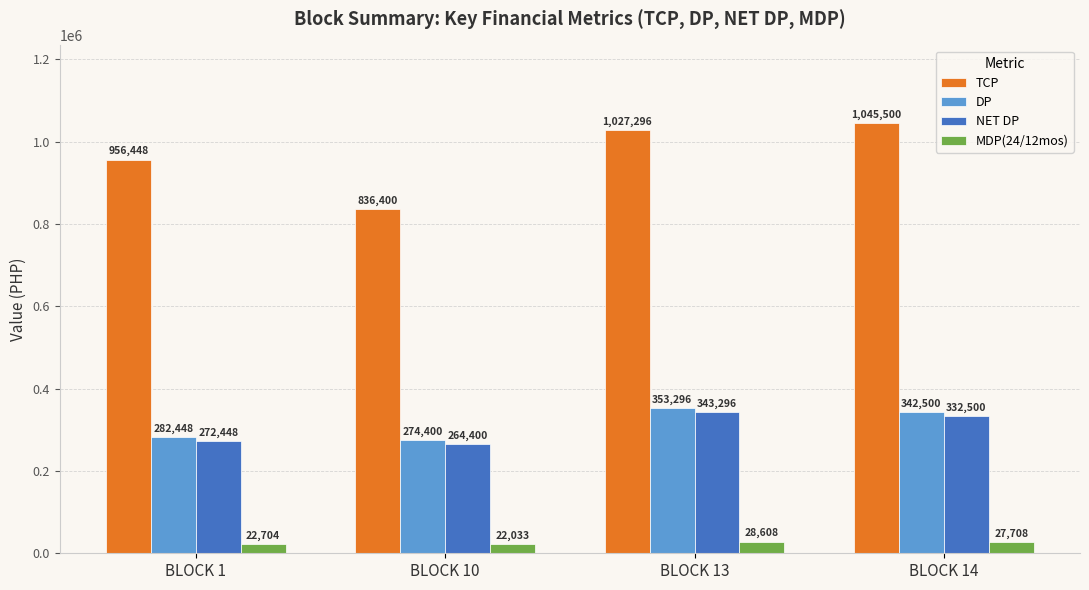

How many values in the DP series are below 342500?

2